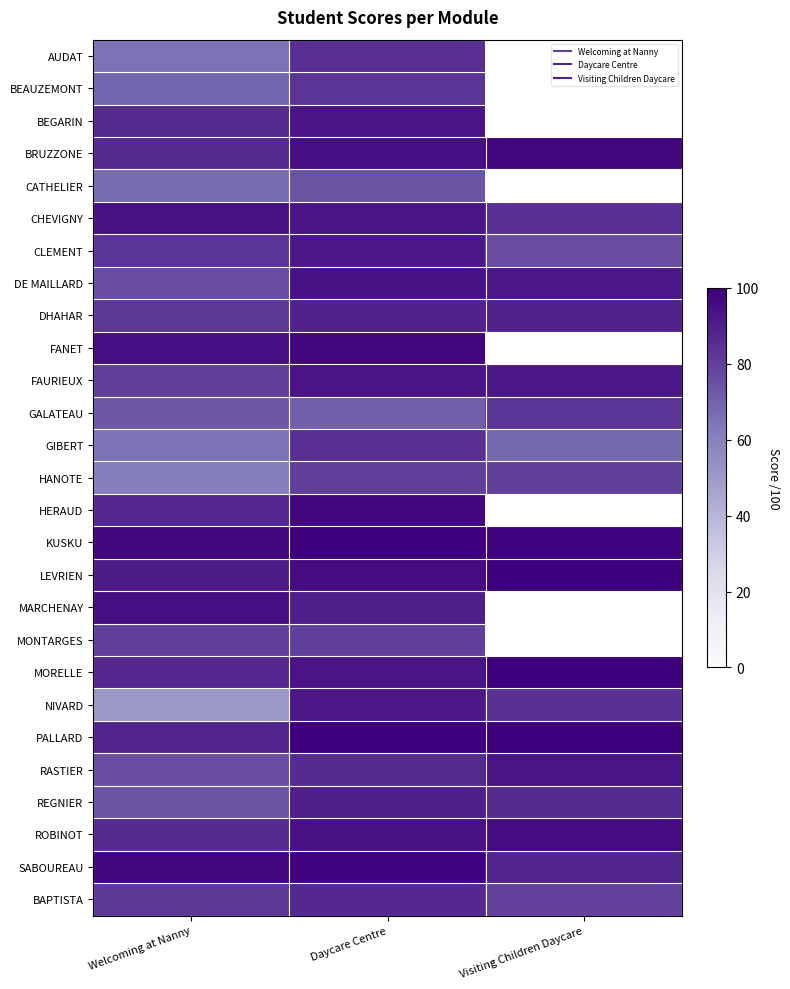

What is the average value of the GALATEAU series?

75.7